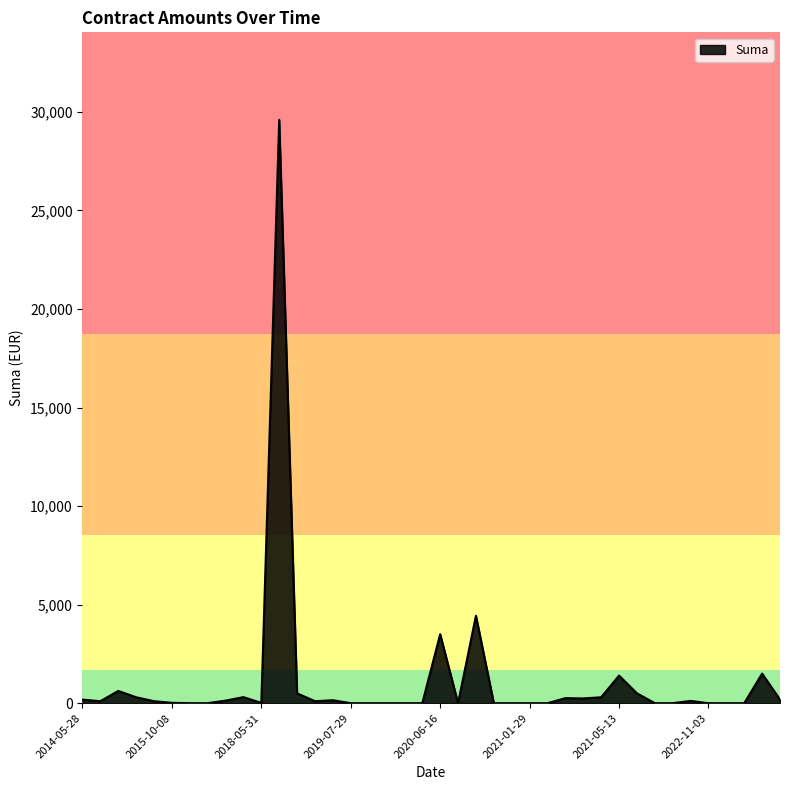

What is the difference between the maximum and minimum values?

29596.7